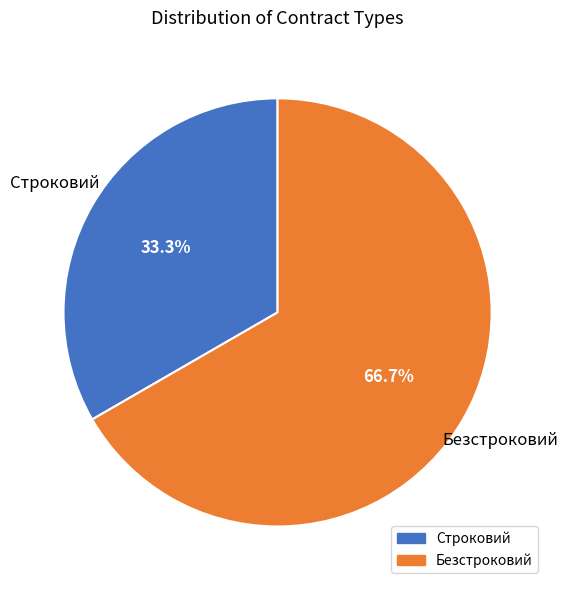

To the nearest percent, what portion does Строковий represent?

33%